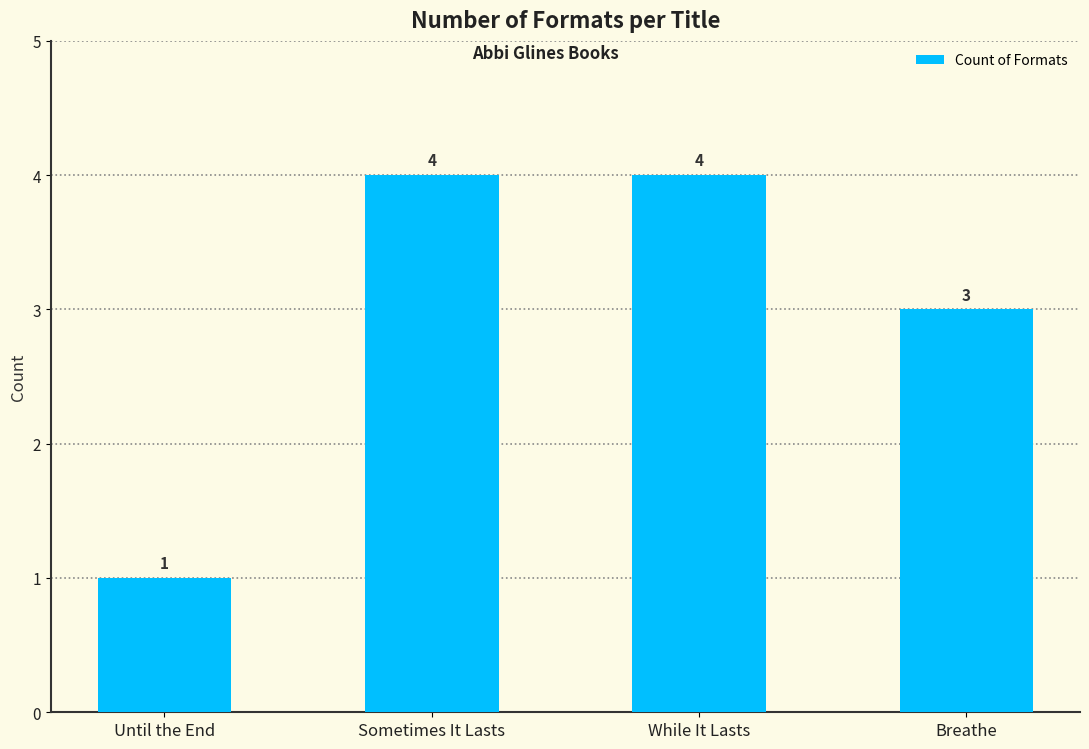

What is the value of the 4th bar from the left?

3